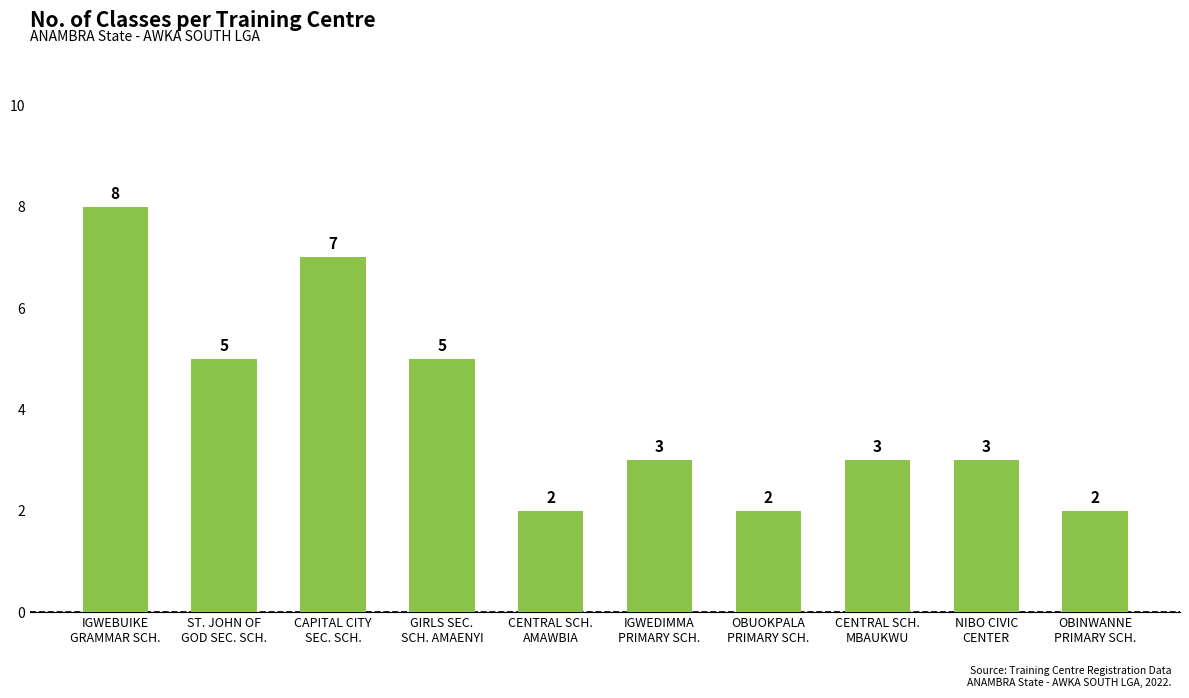

Does the chart contain stacked bars?

No